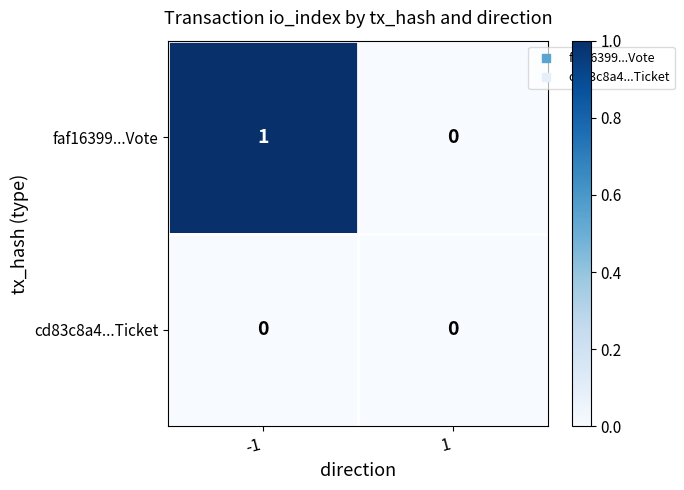

Which series has the largest total across all categories?

faf16399...Vote